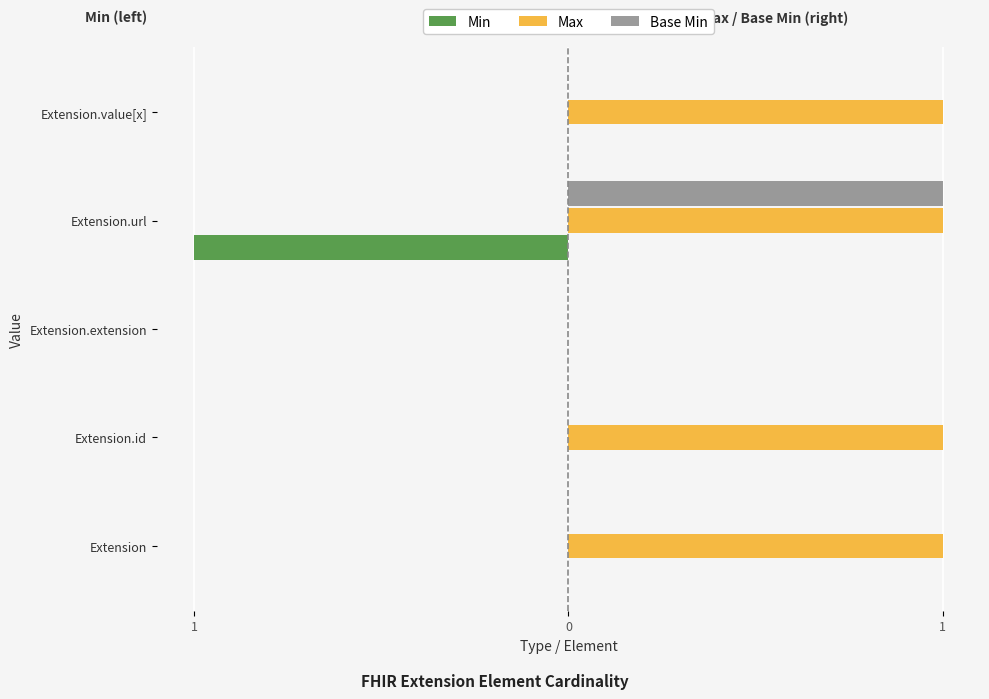

Count the Max values in the range 1 to 2.

4